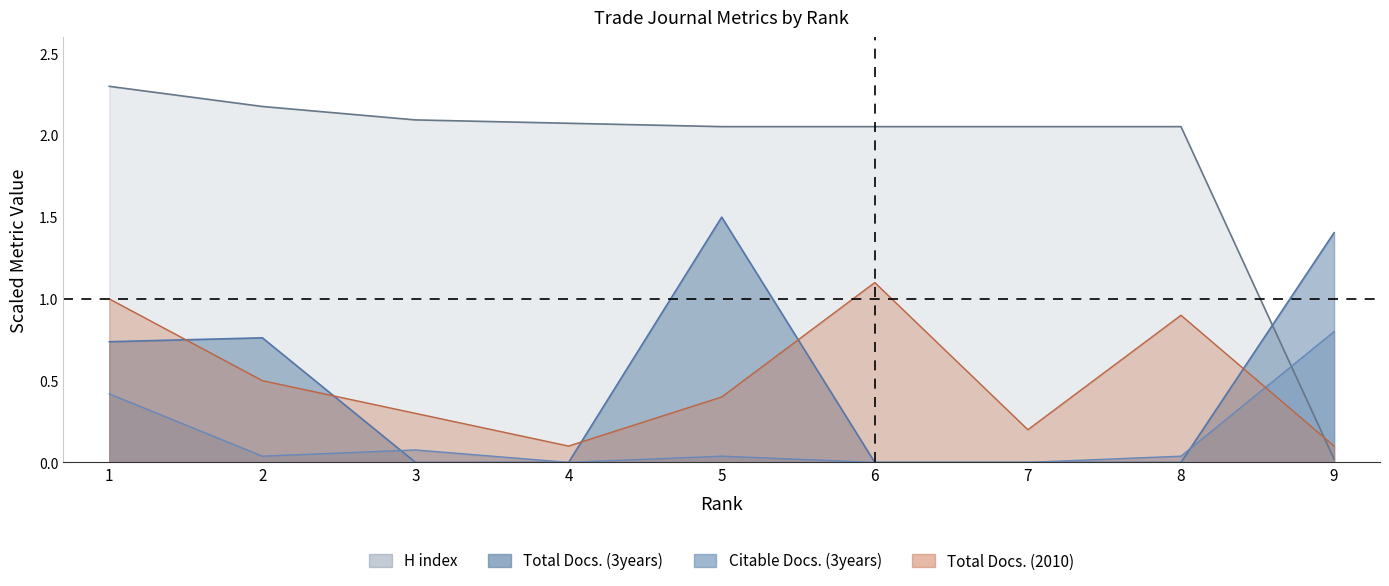

Which has a higher value, 6 or 8?

6